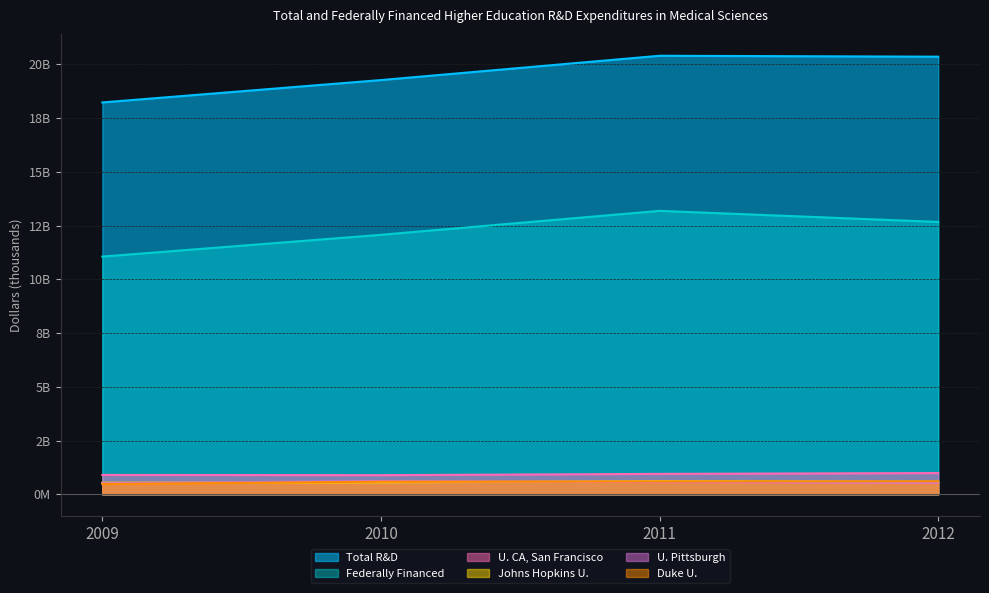

What is the highest value of the Duke U. series?

602521